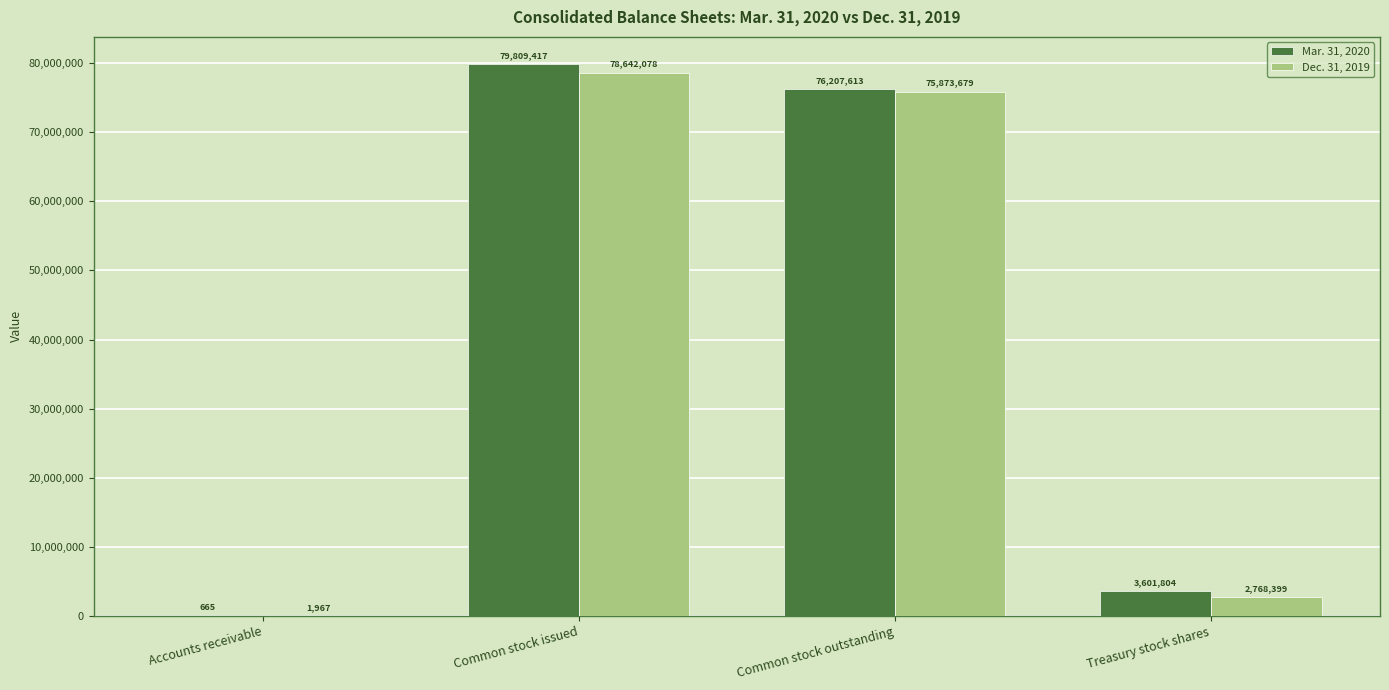

What is the highest value of the Dec. 31, 2019 series?

78642078